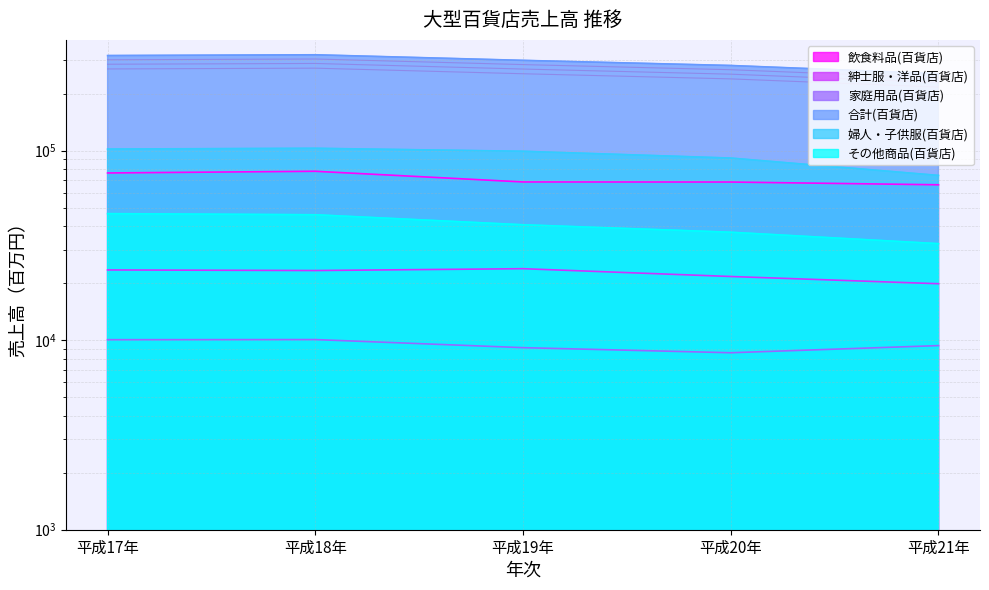

Rank the series by their maximum value, from highest to lowest.

合計(百貨店), 婦人・子供服(百貨店), 飲食料品(百貨店), その他商品(百貨店), 紳士服・洋品(百貨店), 家庭用品(百貨店)